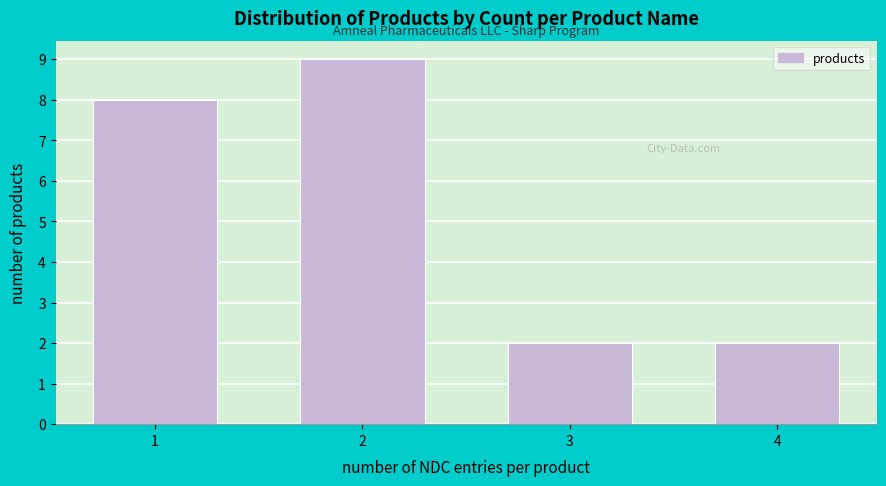

Reading left to right, extract all data points from this chart.

1=8	2=9	3=2	4=2